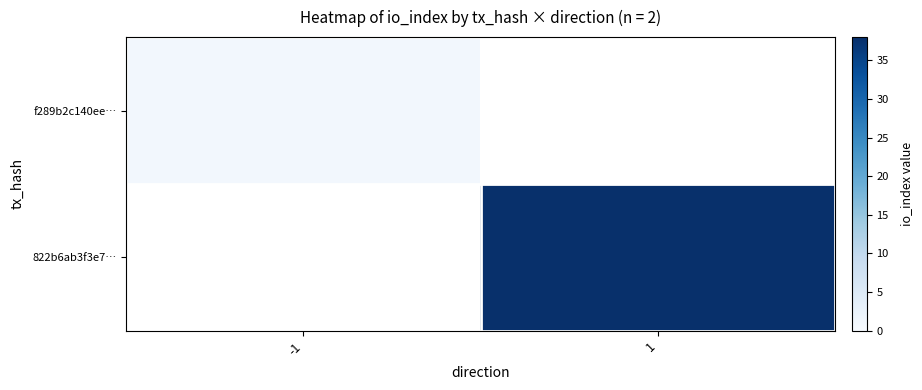

At which label does f289b2c140ee… reach its minimum?

-1